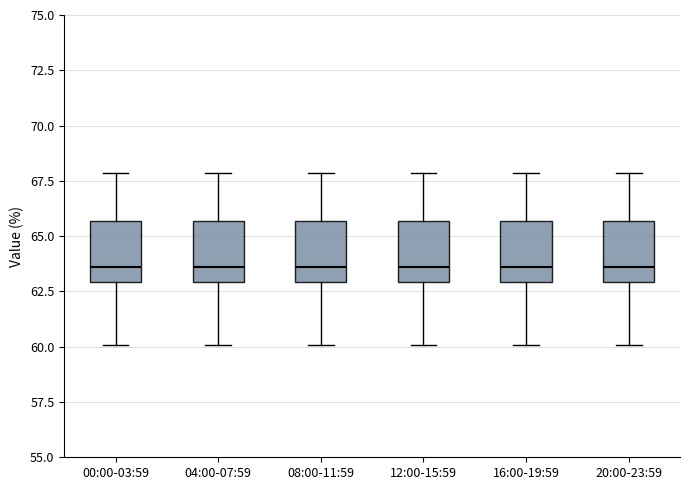

Reading left to right, read every box against the y-axis: the position of its median line, the range the box covers, and the ends of its whiskers. The values are not printed on the chart, so give them approximately, as read against the axis.

00:00-03:59: median 63.5, box 63.0 to 65.5, whiskers 60.0 to 68.0
04:00-07:59: median 63.5, box 63.0 to 65.5, whiskers 60.0 to 68.0
08:00-11:59: median 63.5, box 63.0 to 65.5, whiskers 60.0 to 68.0
12:00-15:59: median 63.5, box 63.0 to 65.5, whiskers 60.0 to 68.0
16:00-19:59: median 63.5, box 63.0 to 65.5, whiskers 60.0 to 68.0
20:00-23:59: median 63.5, box 63.0 to 65.5, whiskers 60.0 to 68.0